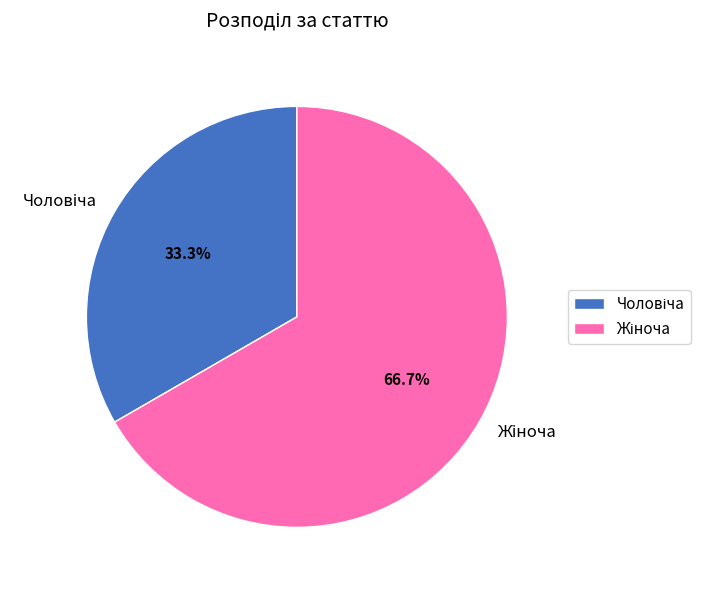

Does any single category account for the majority?

Yes